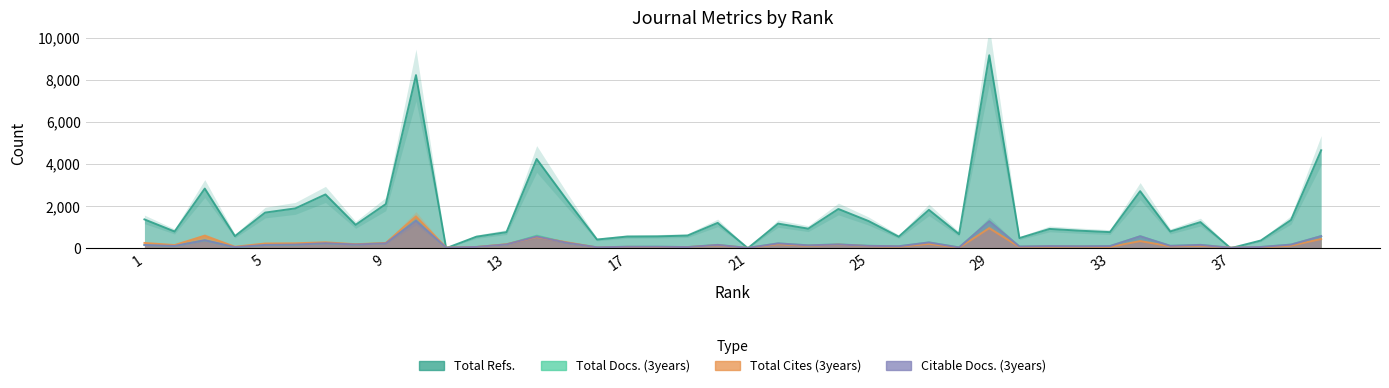

How many lines are shown in the chart?

4